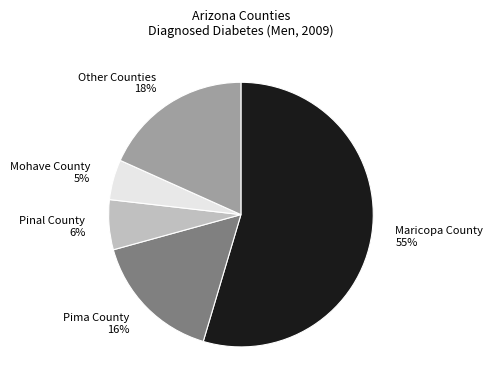

How many segments does this pie chart have?

5